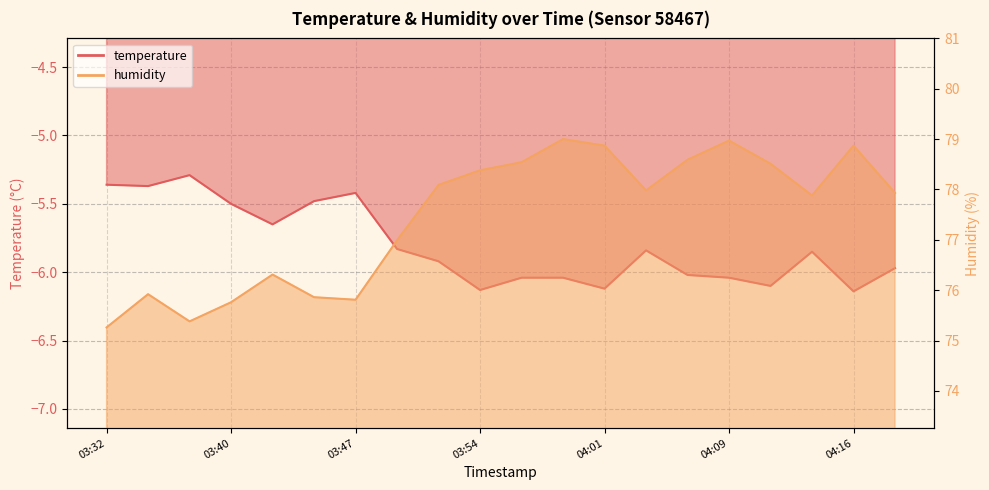

Reading left to right, extract all data points from this chart.

temperature: -5.4	-5.4	-5.3	-5.5	-5.7	-5.5	-5.4	-5.8	-5.9	-6.1	-6.0	-6.0	-6.1	-5.8	-6.0	-6.0	-6.1	-5.8	-6.1	-6.0
humidity: 75.3	75.9	75.4	75.8	76.3	75.9	75.8	77.0	78.1	78.4	78.5	79.0	78.9	78.0	78.6	79.0	78.5	77.9	78.9	77.9